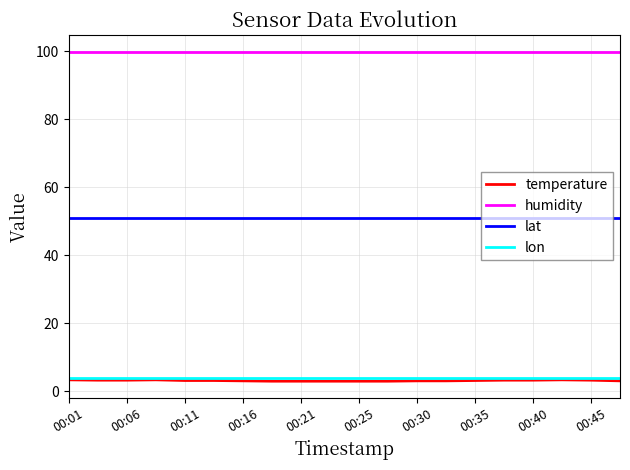

What is the maximum value for temperature?

3.3